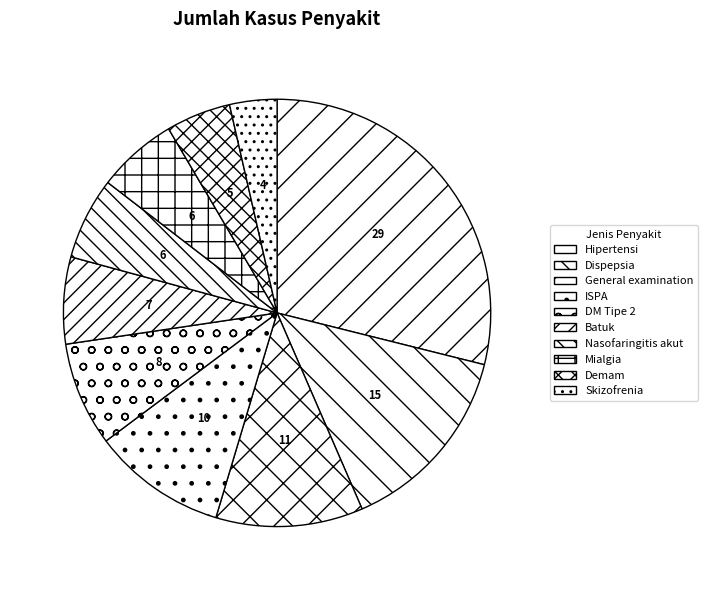

Is there a majority slice in this chart?

No